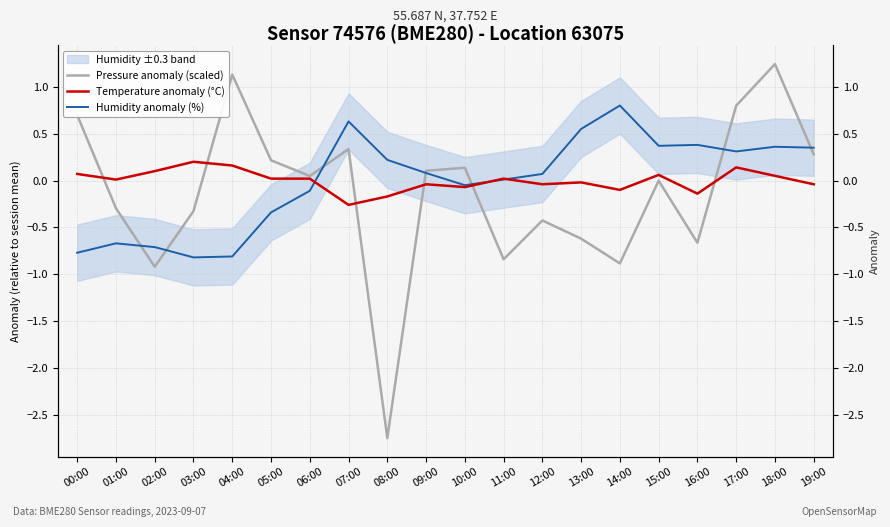

How many intersections are there between Pressure anomaly (scaled) and Temperature anomaly (°C)?

6